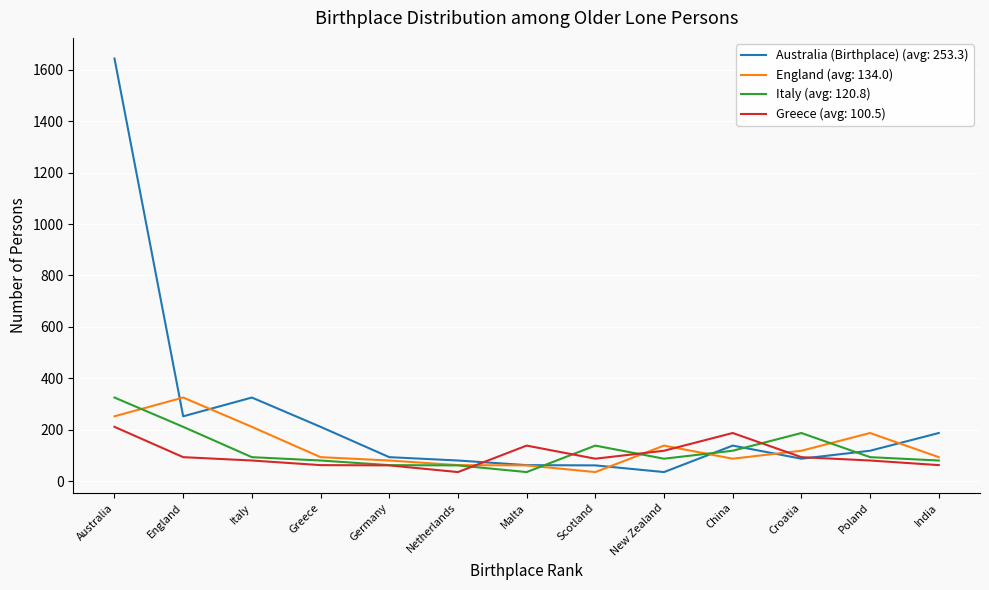

The Greece (avg: 100.5) series shows 72 at Malta. True or false?

False